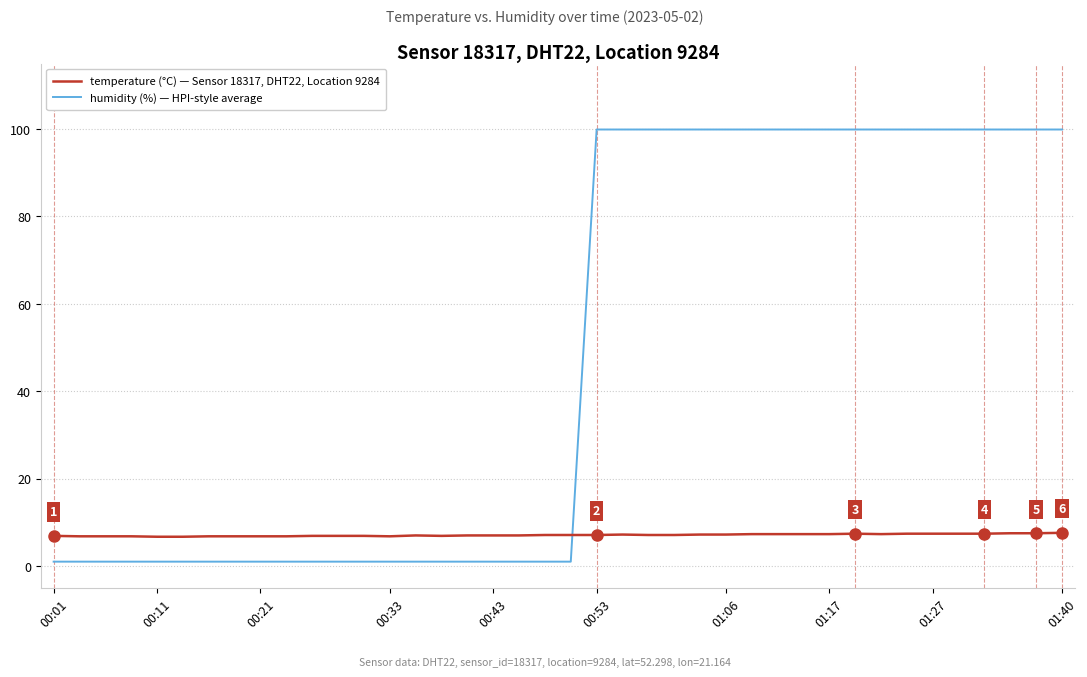

How many lines are shown in the chart?

2